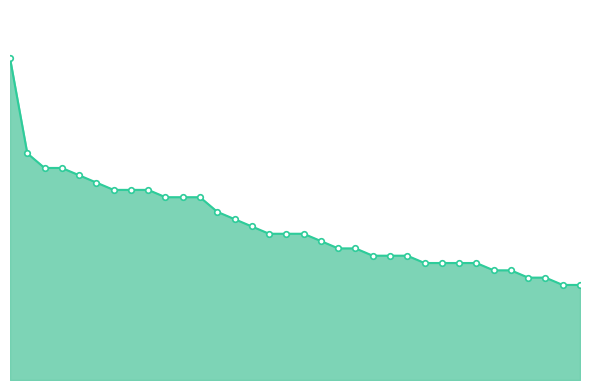

What is the difference between the maximum and minimum values?

62